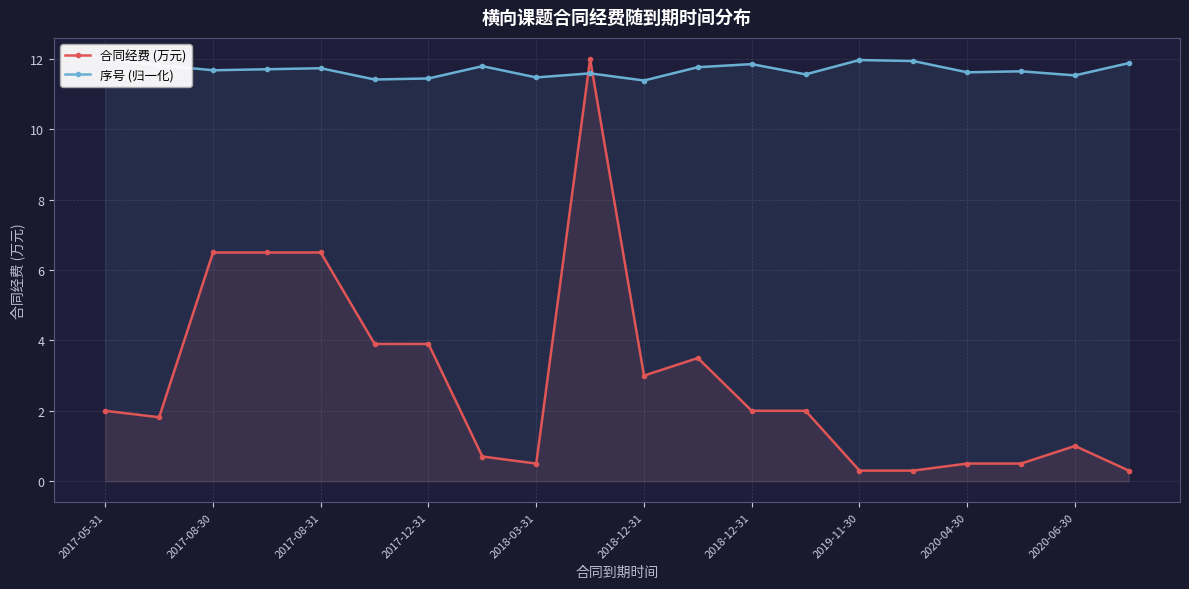

Reading left to right, list all the values displayed in this chart.

合同经费 (万元): 2.0	1.8	6.5	6.5	6.5	3.9	3.9	0.7	0.5	12.0	3.0	3.5	2.0	2.0	0.3	0.3	0.5	0.5	1.0	0.3
序号 (归一化): 12.0	11.8	11.7	11.7	11.7	11.4	11.4	11.8	11.5	11.6	11.4	11.8	11.9	11.6	12.0	11.9	11.6	11.7	11.5	11.9